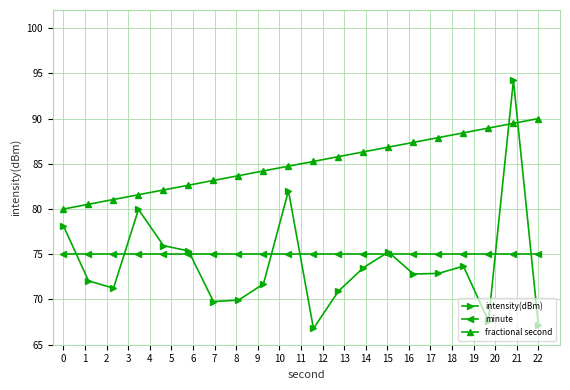

Which series has the widest spread of values?

intensity(dBm)